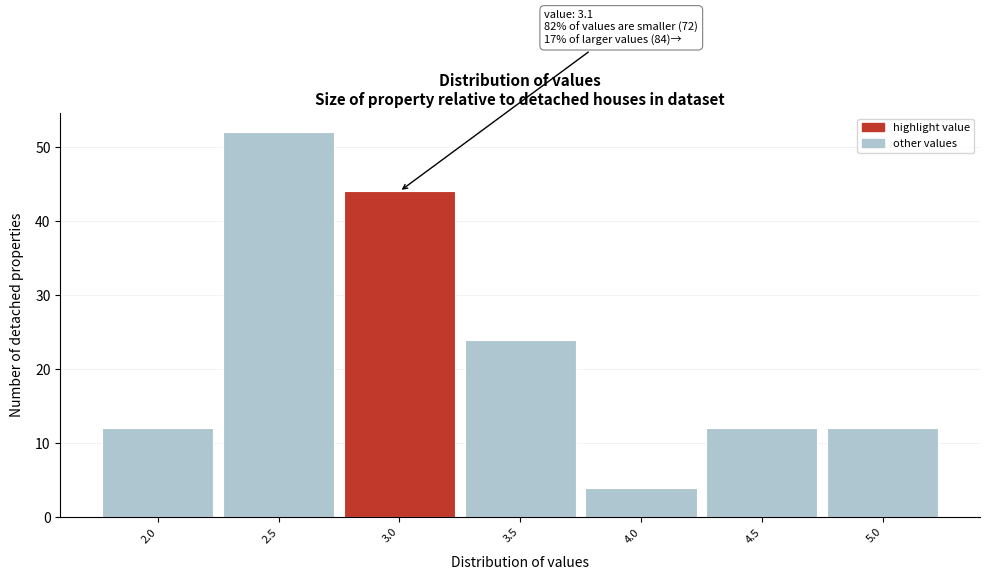

Reading left to right, list all the values displayed in this chart.

2.0=12	2.5=52	3.0=44	3.5=24	4.0=4	4.5=12	5.0=12